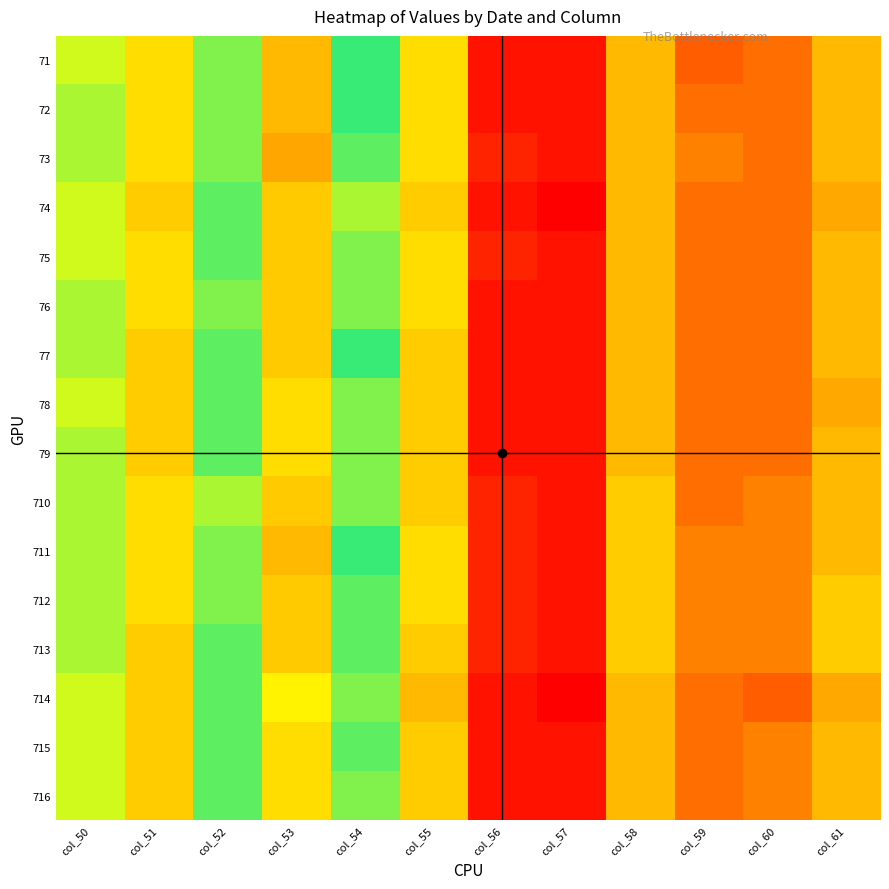

What is the minimum value shown in the chart?

0.1